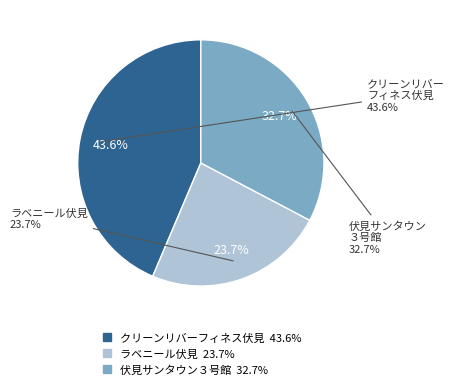

Between 伏見サンタウン３号館 and ラベニール伏見, which is larger?

伏見サンタウン３号館